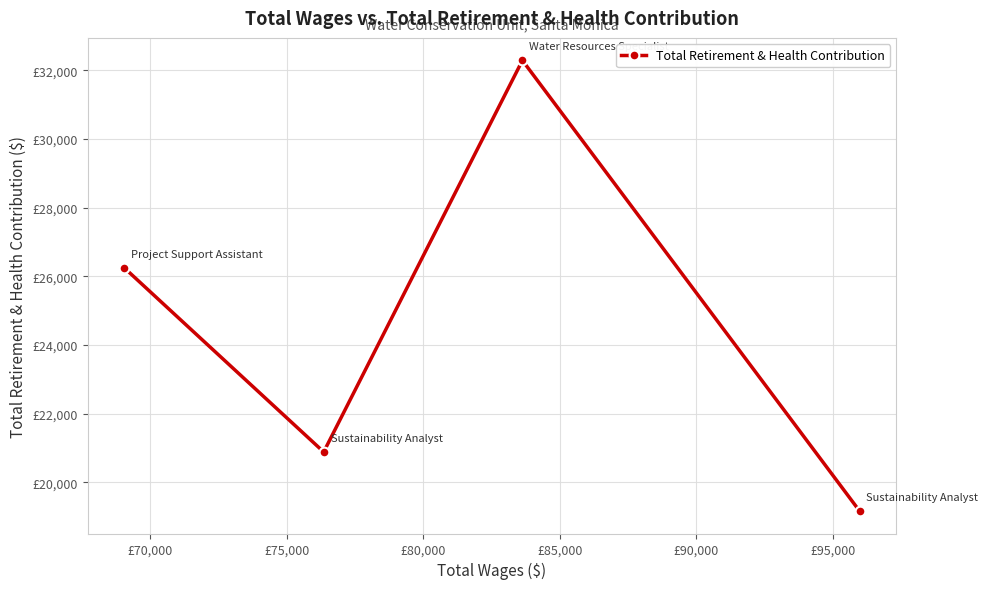

At which label does the data first exceed 26247?

£70,000